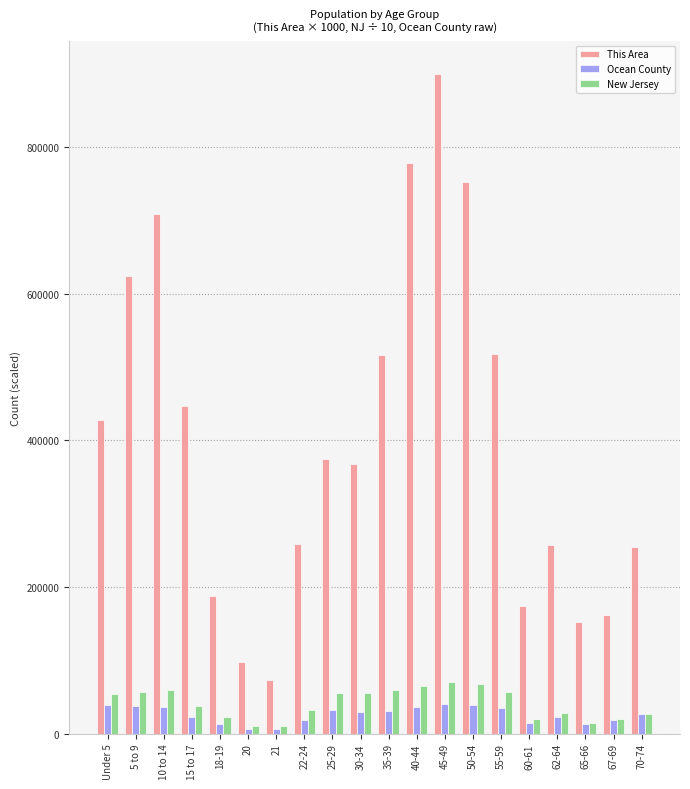

What is the difference between the highest and lowest values at 5 to 9?

586501.0